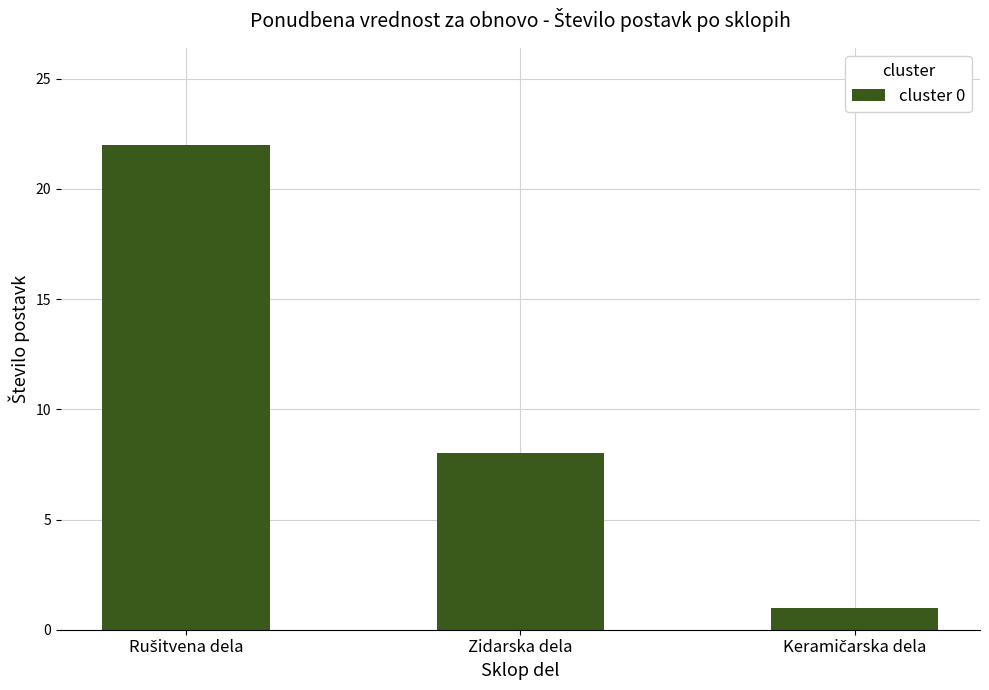

What value does the data have at Zidarska dela?

8